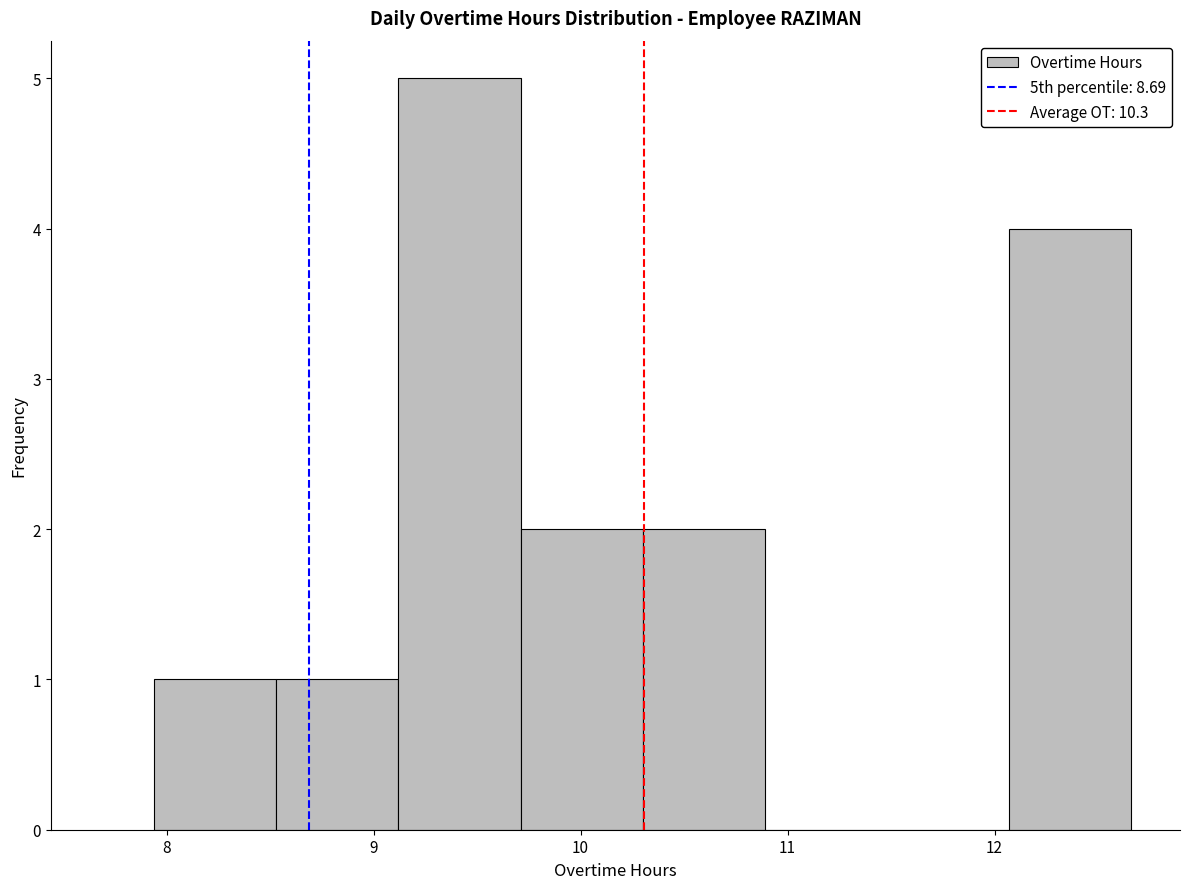

Reading left to right, transcribe this chart: for each bar, give the range it covers on the x-axis and its height. Neither the bar edges nor the heights are printed on the chart, so give them approximately, as read against the axes.

7.94 to 8.53: 1
8.53 to 9.12: 1
9.12 to 9.71: 5
9.71 to 10.30: 2
10.30 to 10.89: 2
10.89 to 11.48: 0
11.48 to 12.07: 0
12.07 to 12.66: 4